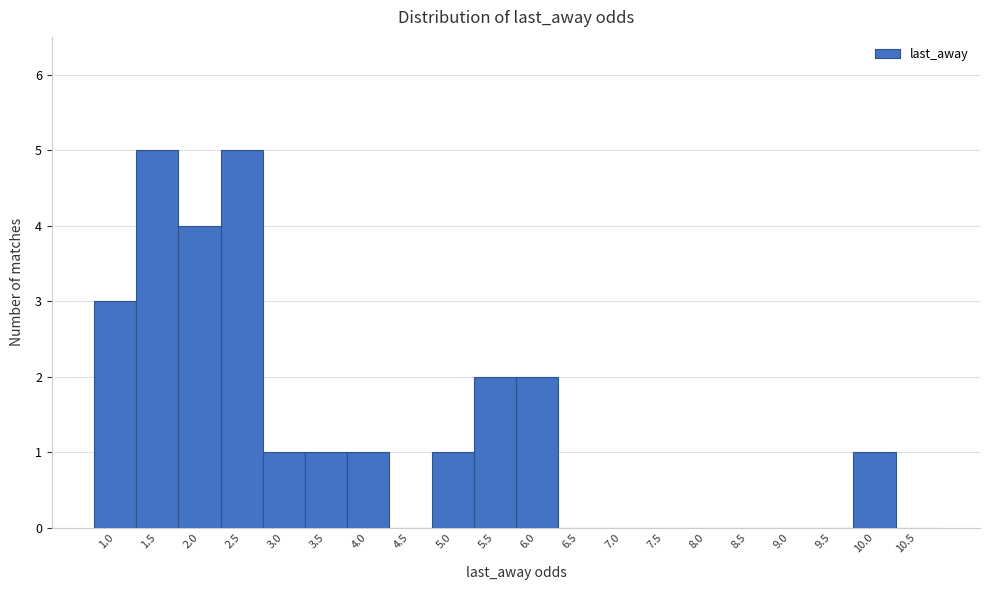

Reading left to right, extract all data points from this chart.

1.0=3	1.5=5	2.0=4	2.5=5	3.0=1	3.5=1	4.0=1	4.5=0	5.0=1	5.5=2	6.0=2	6.5=0	7.0=0	7.5=0	8.0=0	8.5=0	9.0=0	9.5=0	10.0=1	10.5=0